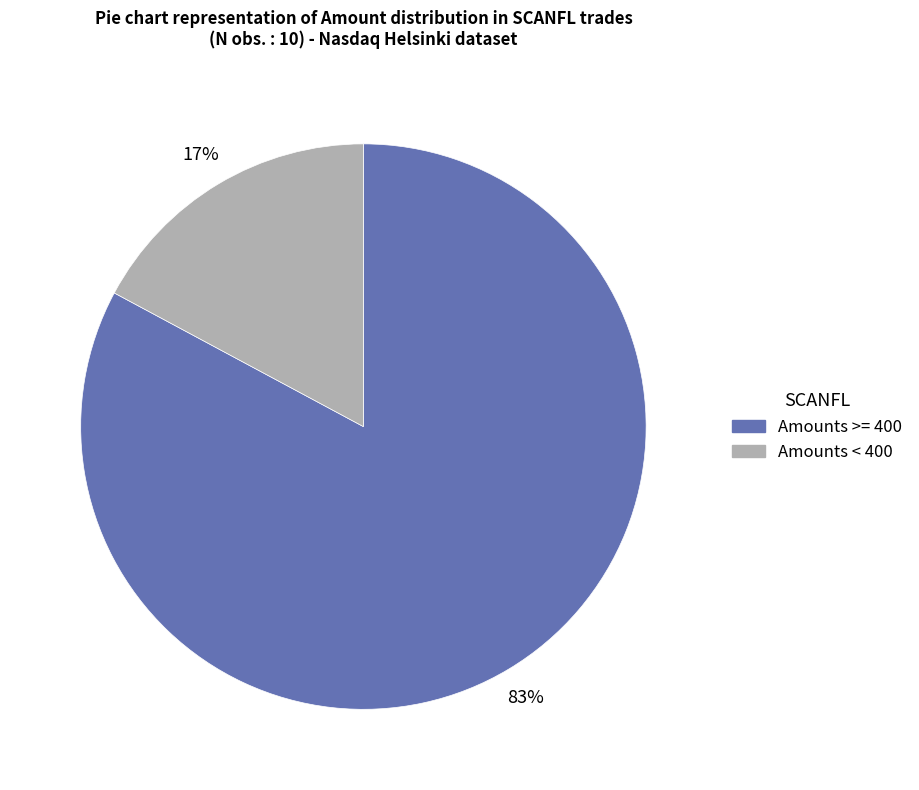

To the nearest percent, what is the difference between the largest and smallest slice percentages?

66%